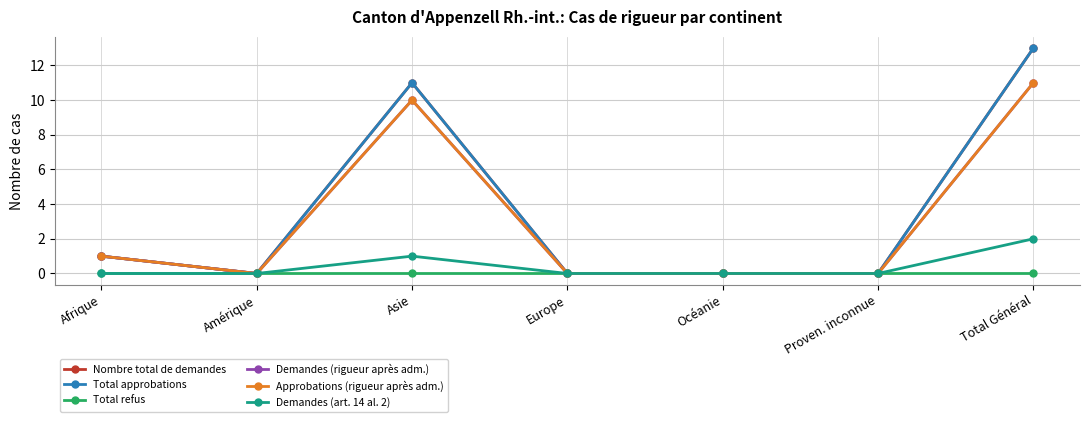

At which category is the sum across all series the highest?

Total Général